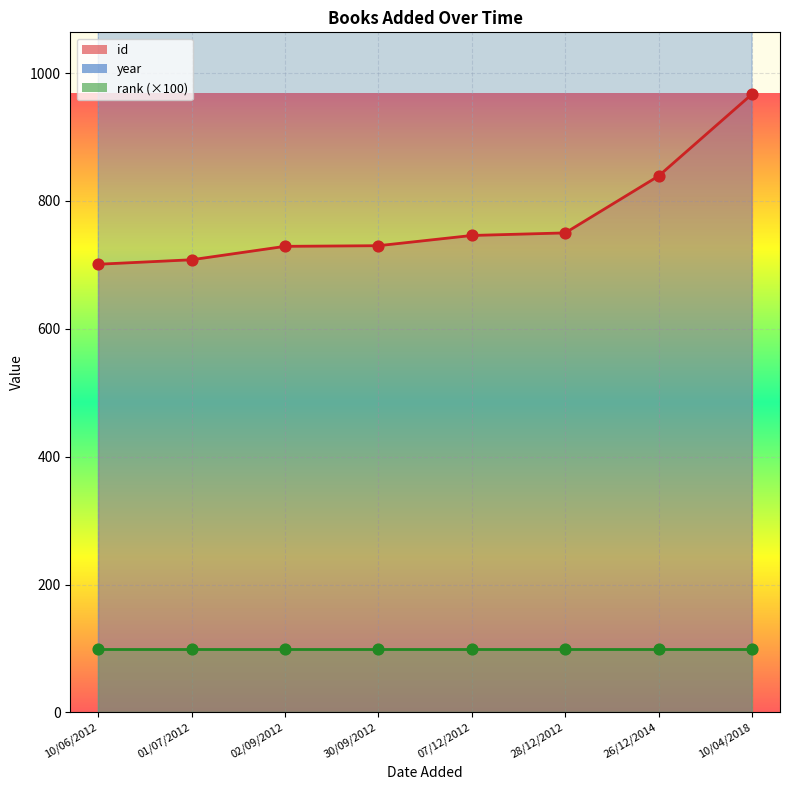

What is the total value across all series at 10/06/2012?

2700